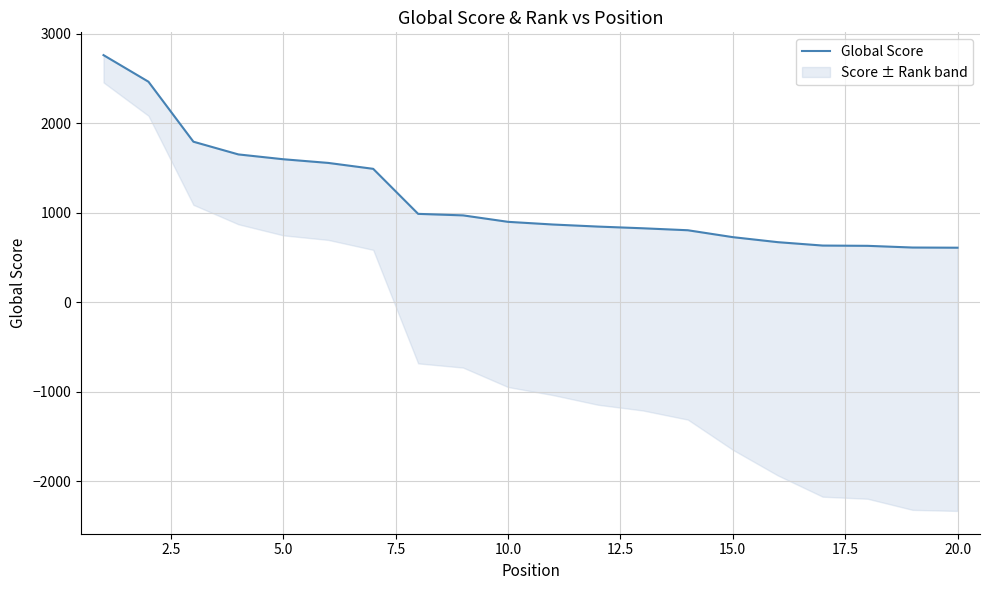

How many values exceed 897?

9